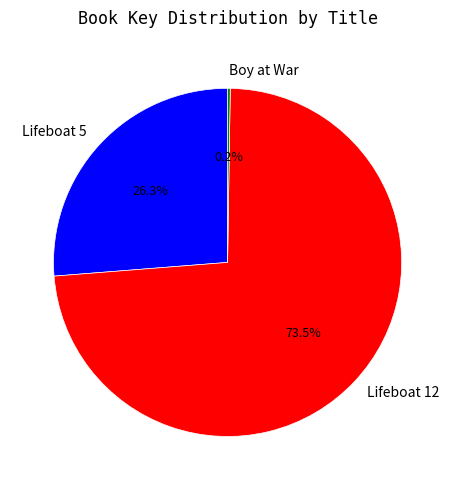

Does Lifeboat 12 account for over 50% of the chart?

Yes